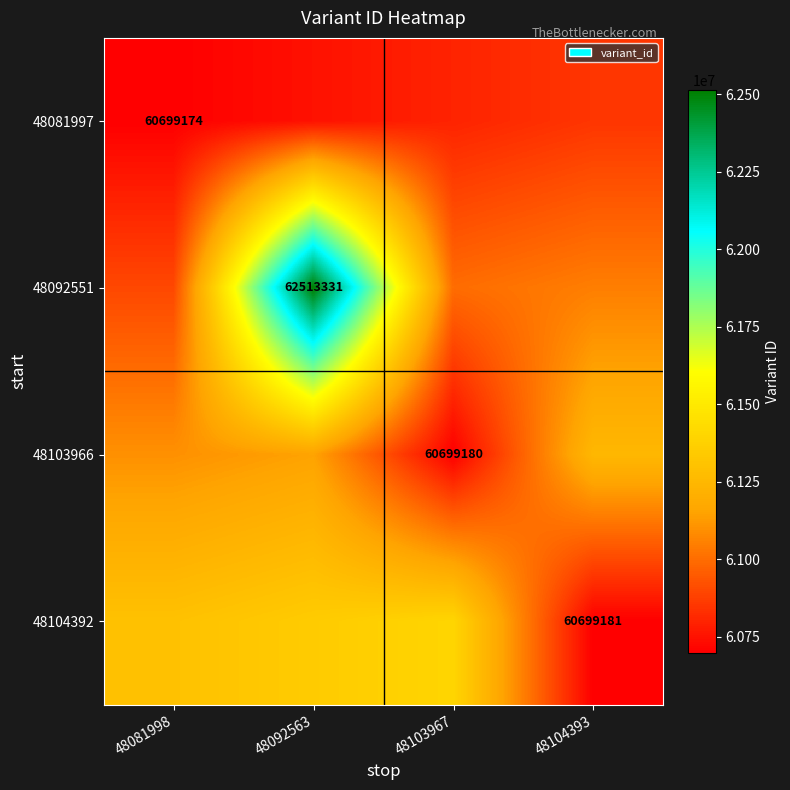

The 48092551 series shows 81805641 at 48092563. True or false?

False